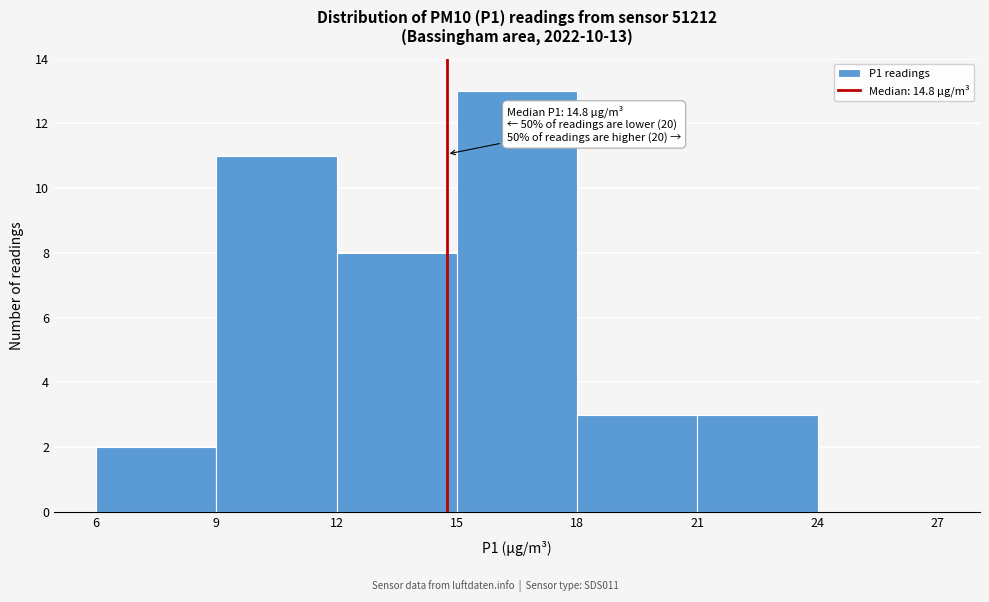

Over which range of the x-axis is the bar tallest?

15 to 18